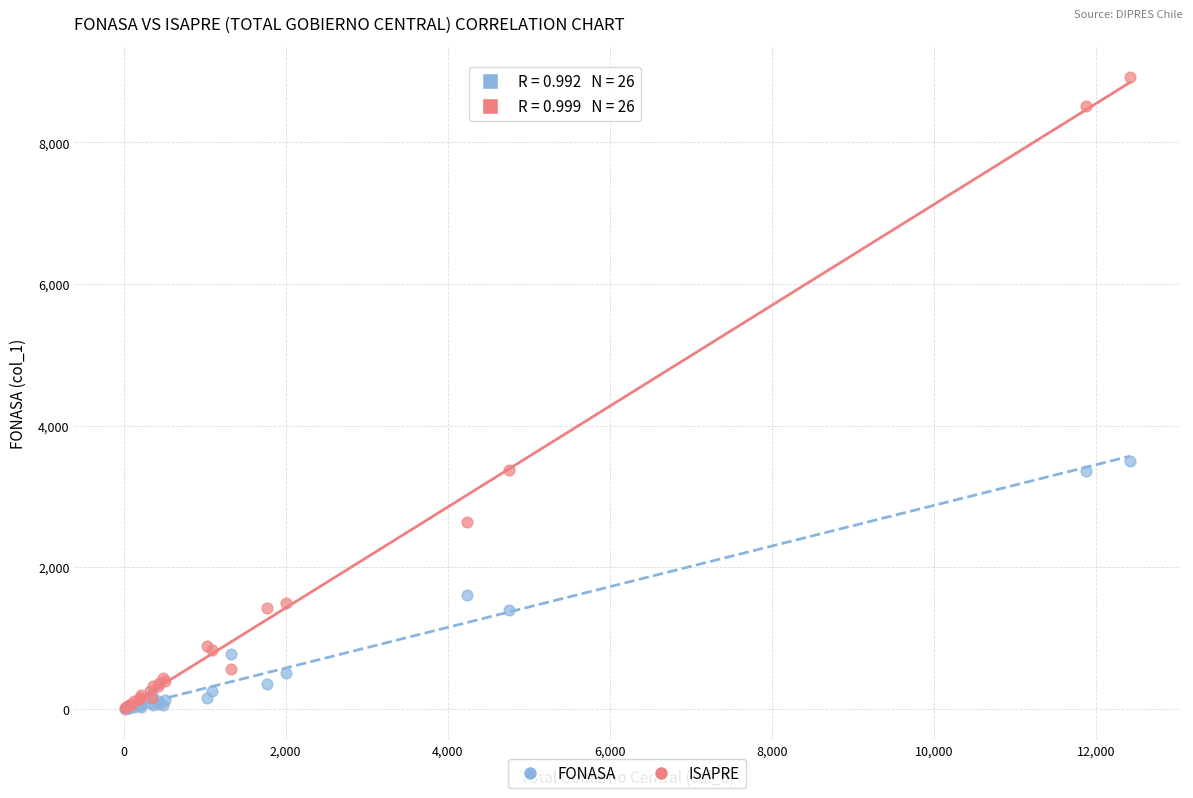

In the FONASA series, what Y value is closest to 1748?

1601